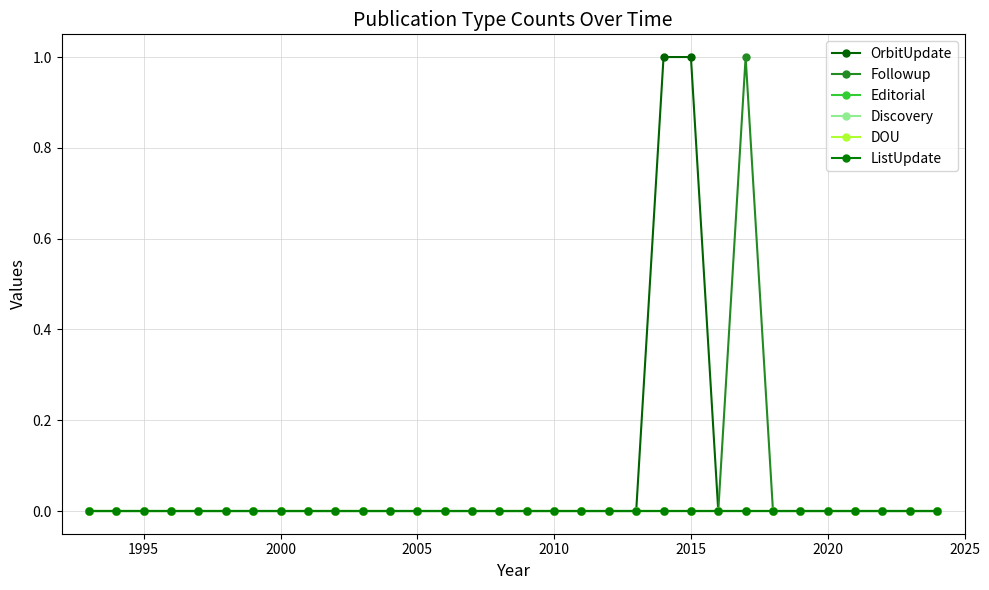

The value of Followup at 2010 is -1. True or false?

False